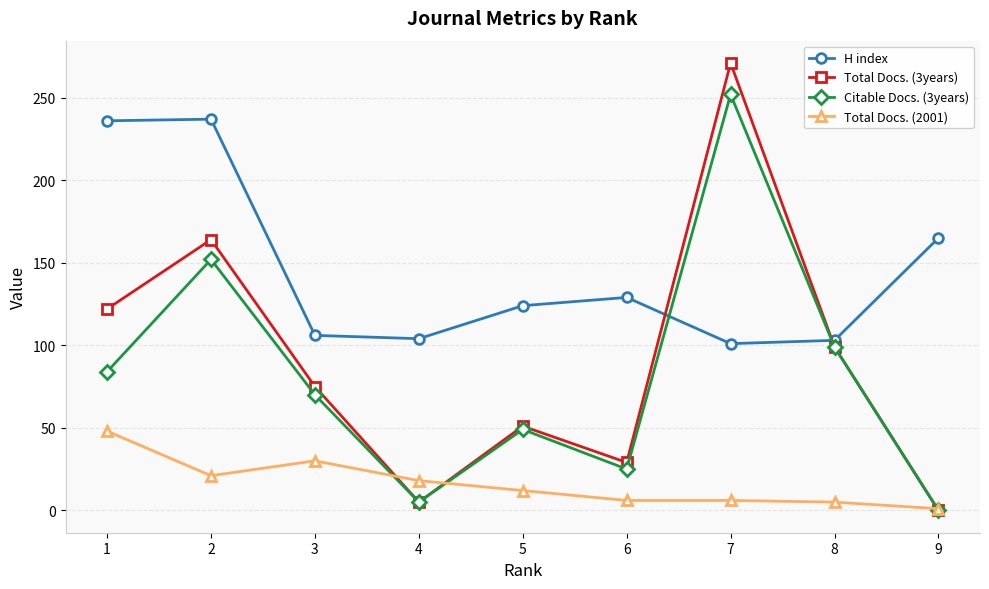

Is the value of Total Docs. (3years) at 7 greater than the value of H index at 9?

Yes